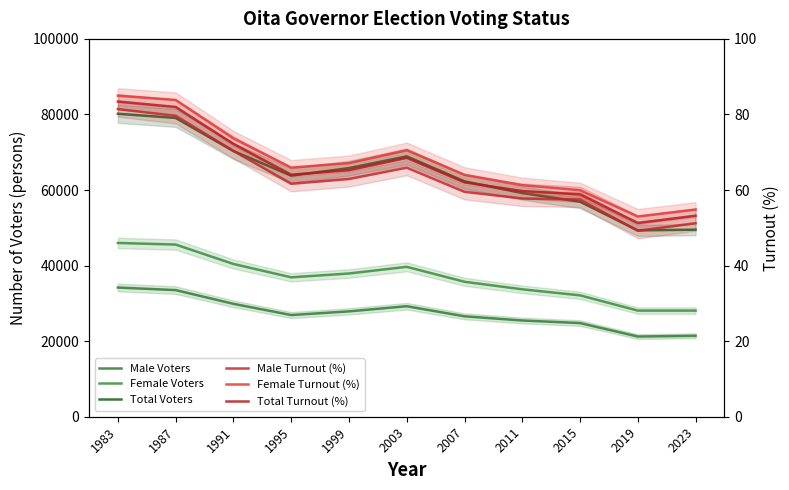

Between 2007 and 2011, which series saw the biggest shift?

Total Voters